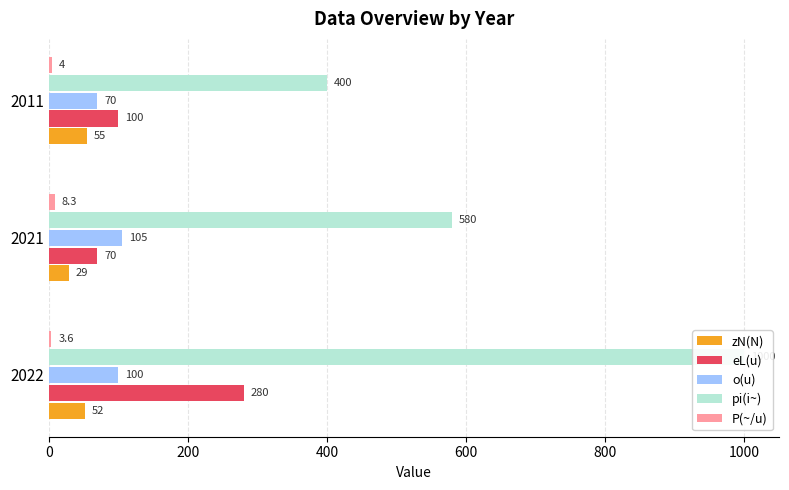

What is the sum of all pi(i~) values?

1980.0